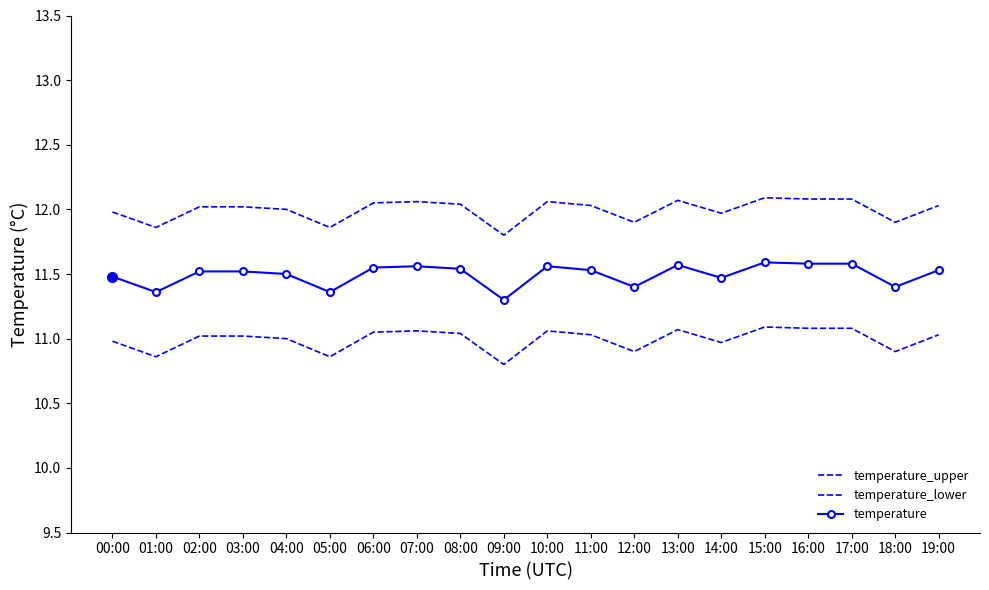

At which category is the sum across all series the highest?

15:00